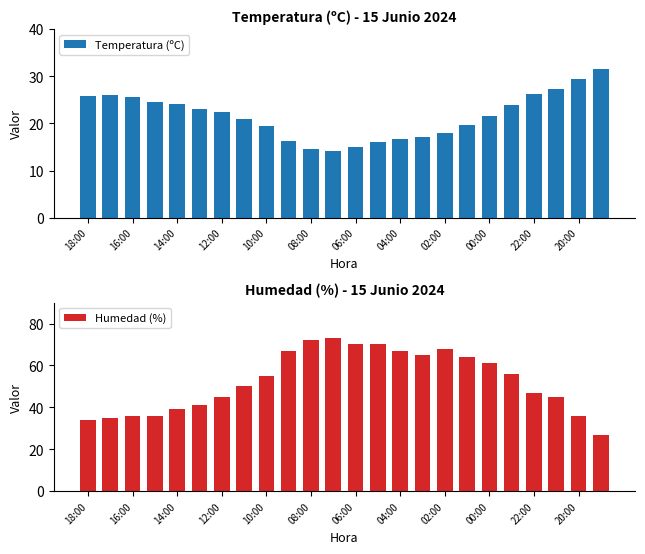

What is the lowest value of the Temperatura (ºC) series?

14.2